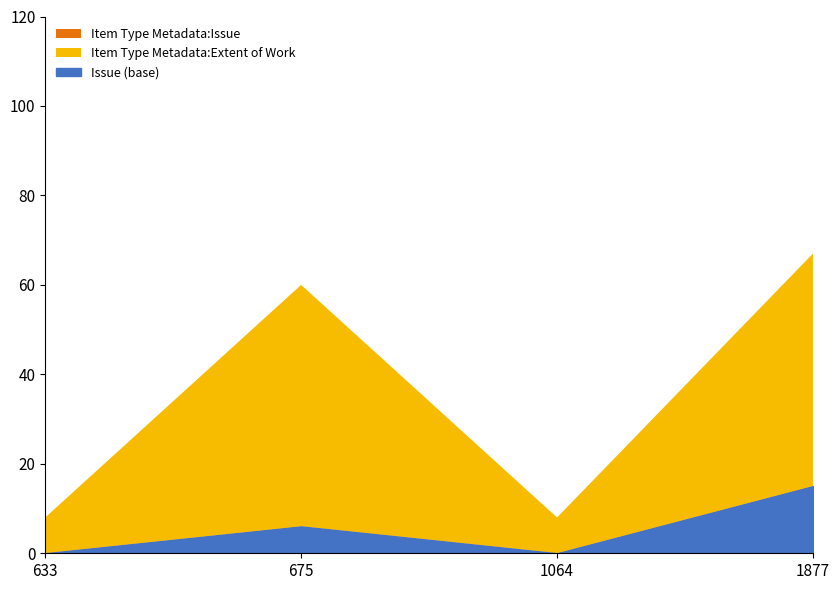

Which series has the largest total across all categories?

Item Type Metadata:Extent of Work